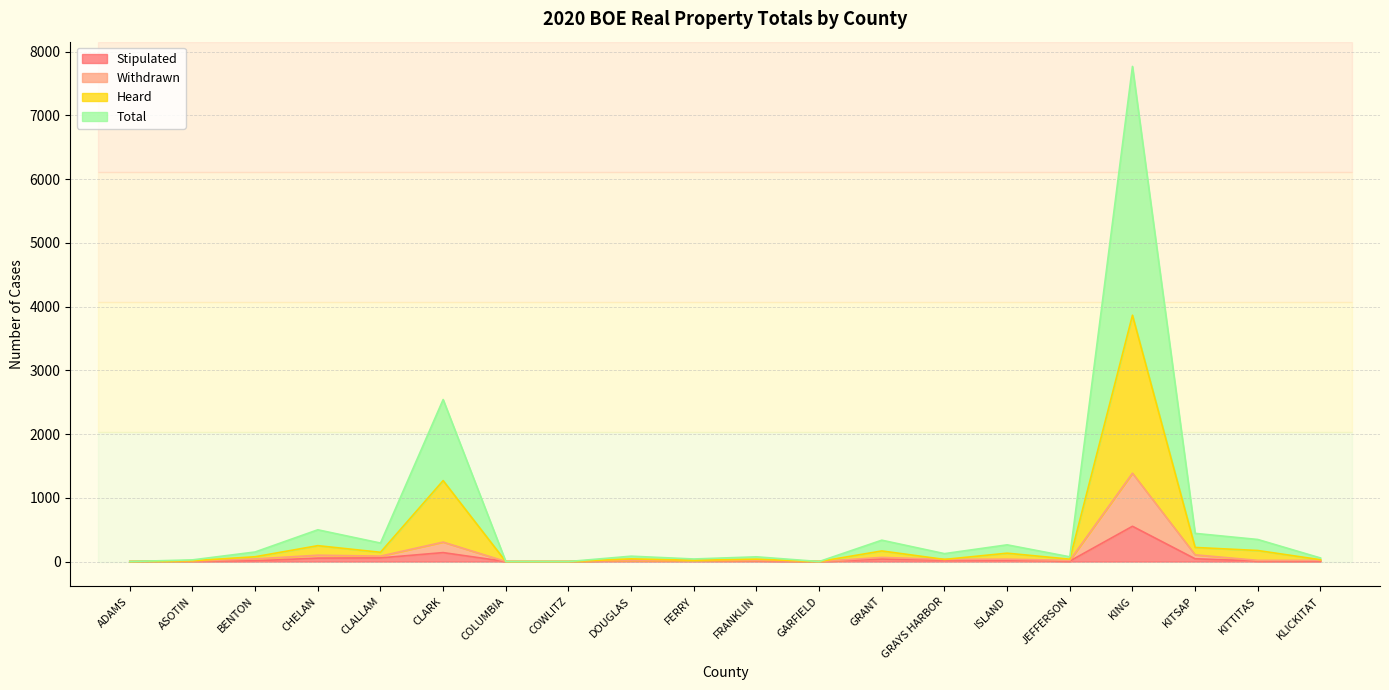

True or false: Withdrawn and Stipulated intersect in this chart.

False